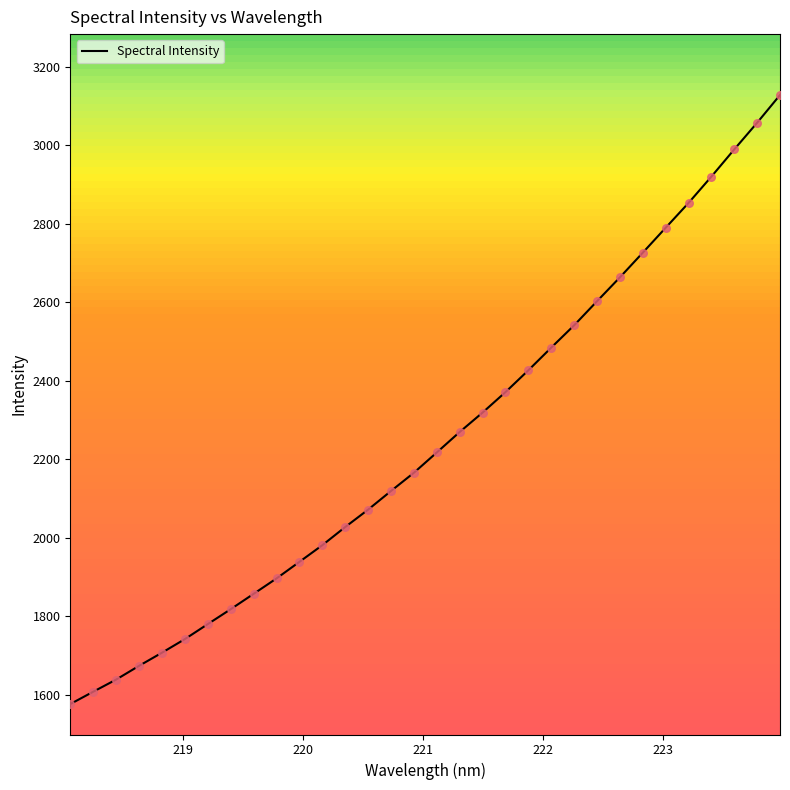

What is the maximum value shown in the chart?

3128.6